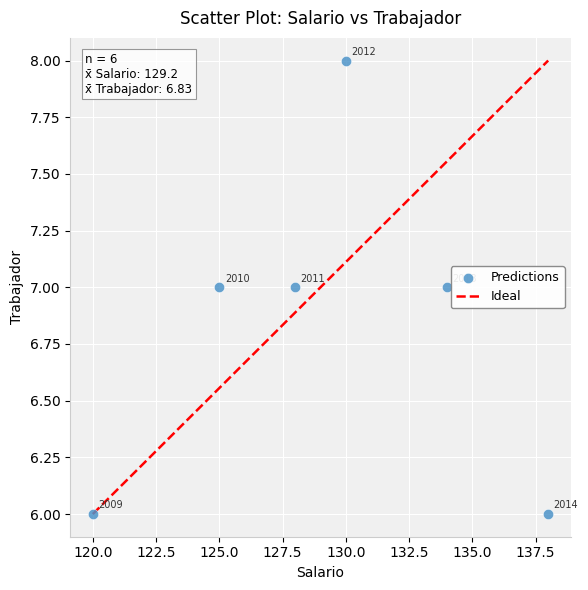

What Y value in the scatter plot is closest to 7?

7